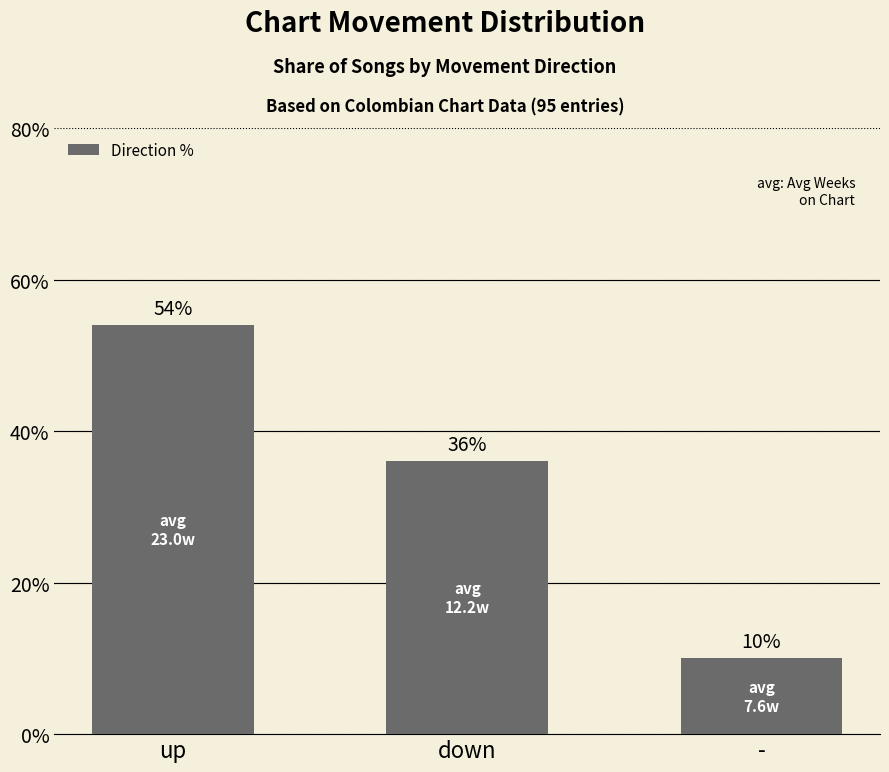

What is the label of the 2nd bar from the right?

down